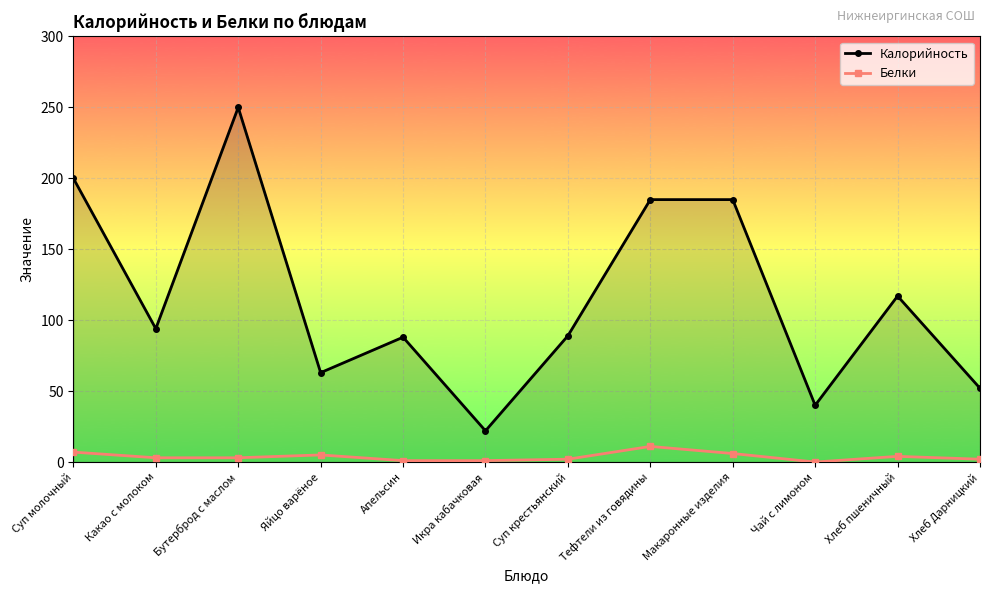

True or false: Белки has more than 0 interior local peaks.

True